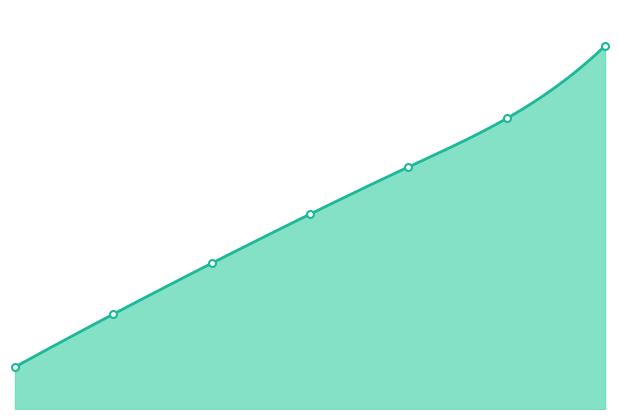

How many values exceed 682?

3